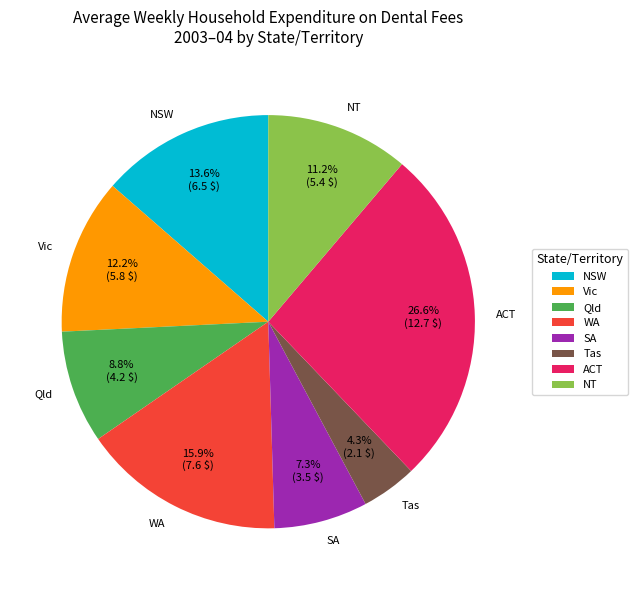

Approximately how many times larger is the value at NSW compared to WA?

0.9